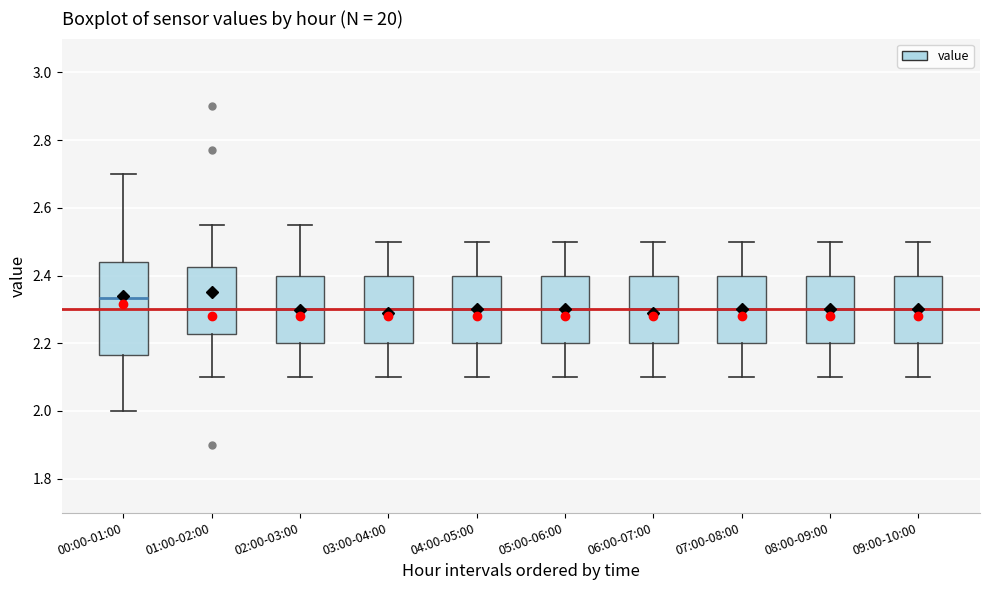

Reading left to right, read every box against the y-axis: the position of its median line, the range the box covers, and the ends of its whiskers. The values are not printed on the chart, so give them approximately, as read against the axis.

00:00-01:00: median 2.34, box 2.16 to 2.44, whiskers 2.00 to 2.70
01:00-02:00: median 2.30, box 2.22 to 2.42, whiskers 2.10 to 2.56
02:00-03:00: median 2.30, box 2.20 to 2.40, whiskers 2.10 to 2.56
03:00-04:00: median 2.30, box 2.20 to 2.40, whiskers 2.10 to 2.50
04:00-05:00: median 2.30, box 2.20 to 2.40, whiskers 2.10 to 2.50
05:00-06:00: median 2.30, box 2.20 to 2.40, whiskers 2.10 to 2.50
06:00-07:00: median 2.30, box 2.20 to 2.40, whiskers 2.10 to 2.50
07:00-08:00: median 2.30, box 2.20 to 2.40, whiskers 2.10 to 2.50
08:00-09:00: median 2.30, box 2.20 to 2.40, whiskers 2.10 to 2.50
09:00-10:00: median 2.30, box 2.20 to 2.40, whiskers 2.10 to 2.50